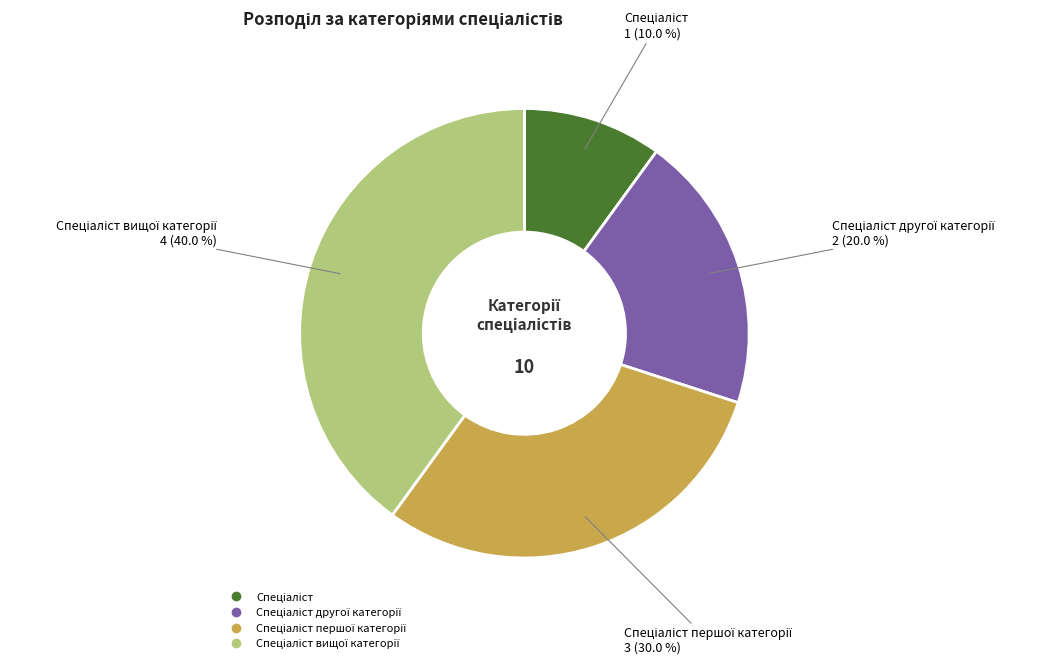

Is there any slice that represents more than half of the pie?

No